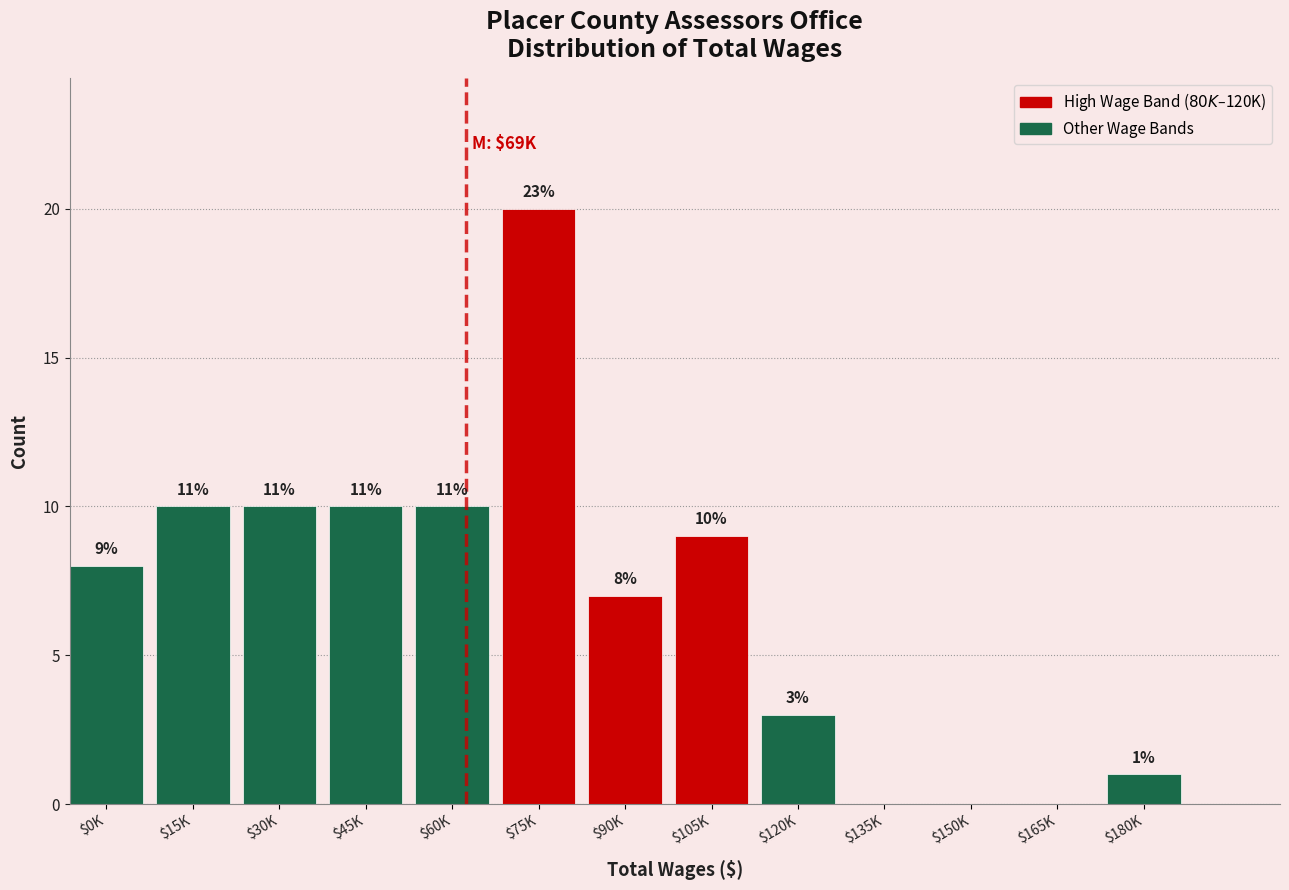

What is the sum of all values?

88